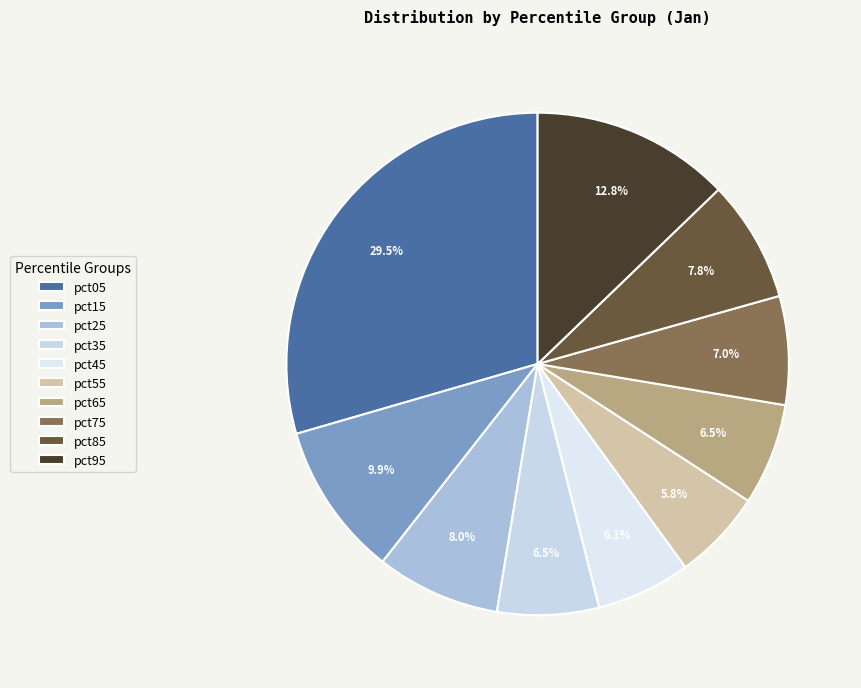

Does pct35 represent more than half of the total?

No